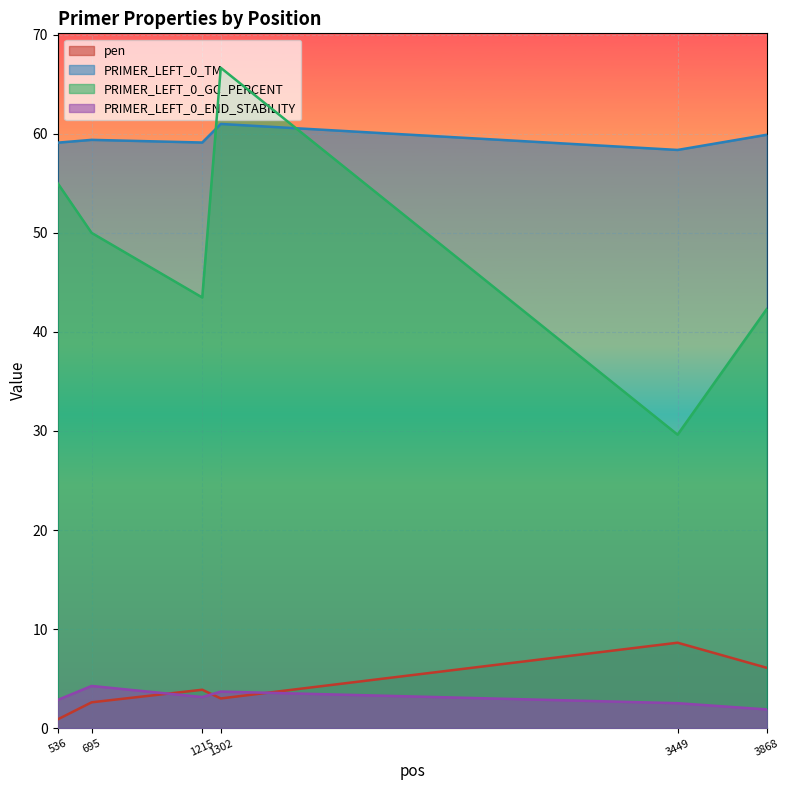

True or false: PRIMER_LEFT_0_END_STABILITY and PRIMER_LEFT_0_TM intersect in this chart.

False